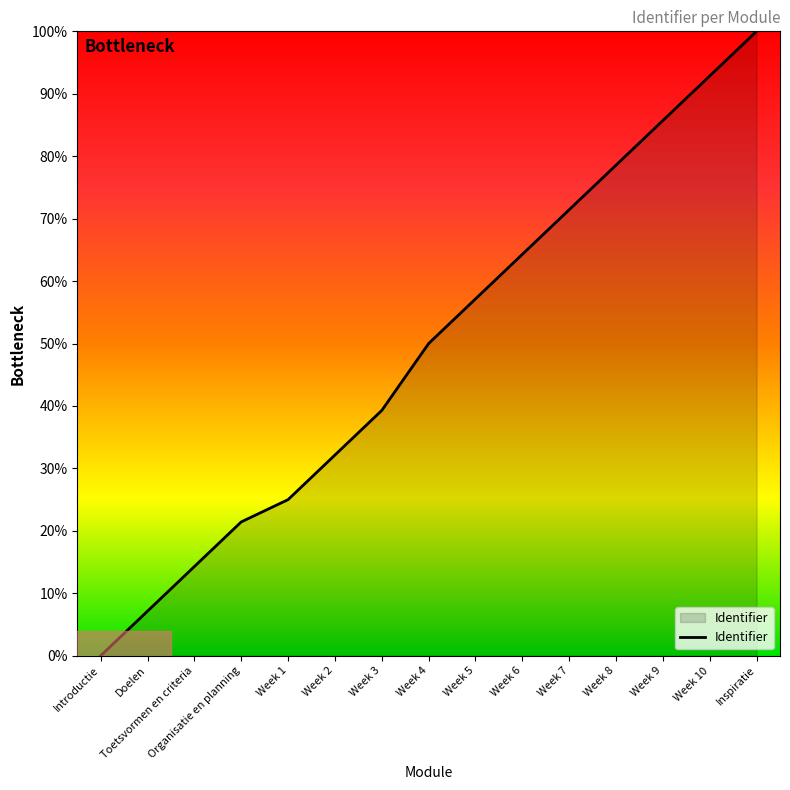

List the labels in order of value, smallest first.

Introductie, Doelen, Toetsvormen en criteria, Organisatie en planning, Week 1, Week 2, Week 3, Week 4, Week 5, Week 6, Week 7, Week 8, Week 9, Week 10, Inspiratie